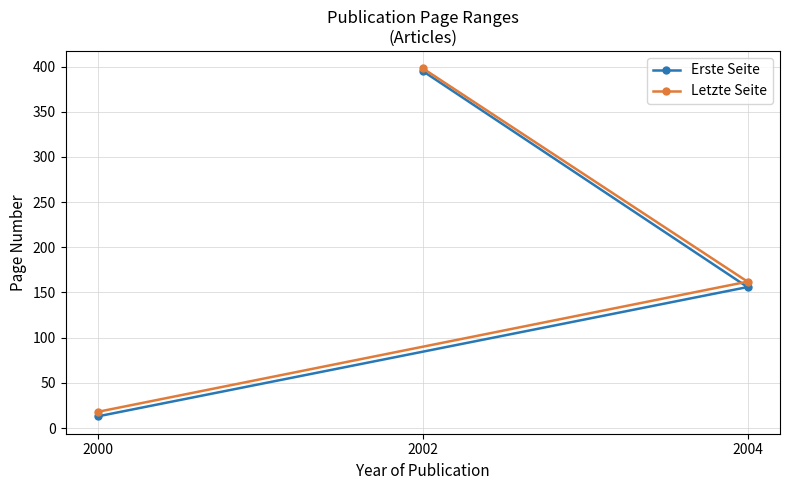

Does the chart have visible grid lines?

Yes